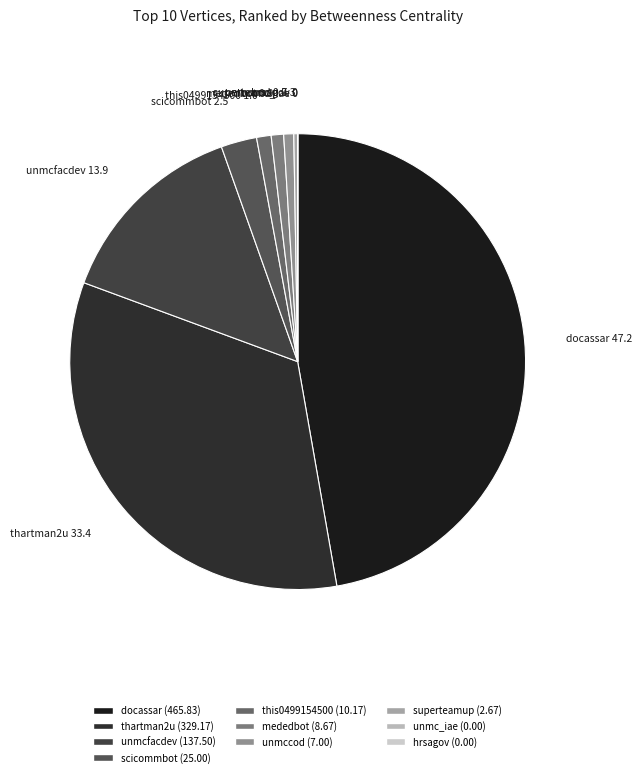

The mededbot slice represents 1% of the pie. True or false?

True